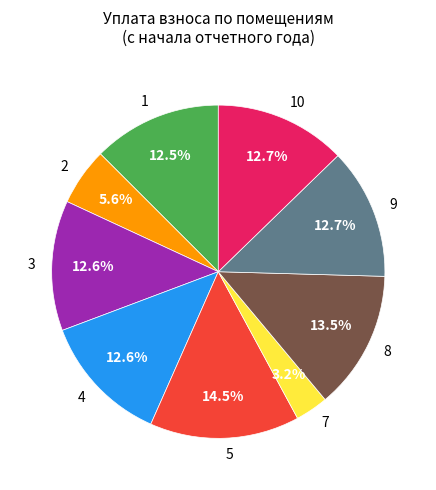

What is the largest slice in the pie chart?

5